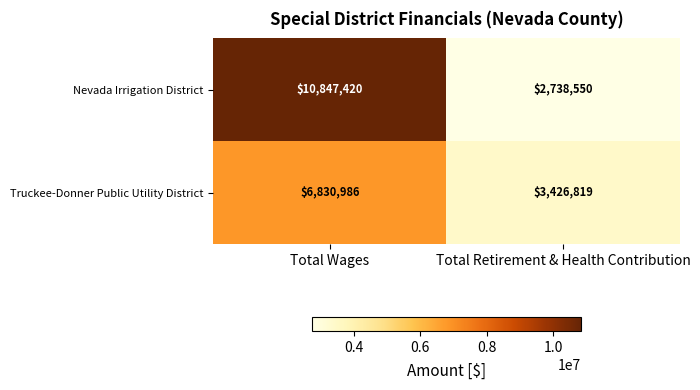

Count the number of categories in the chart.

2